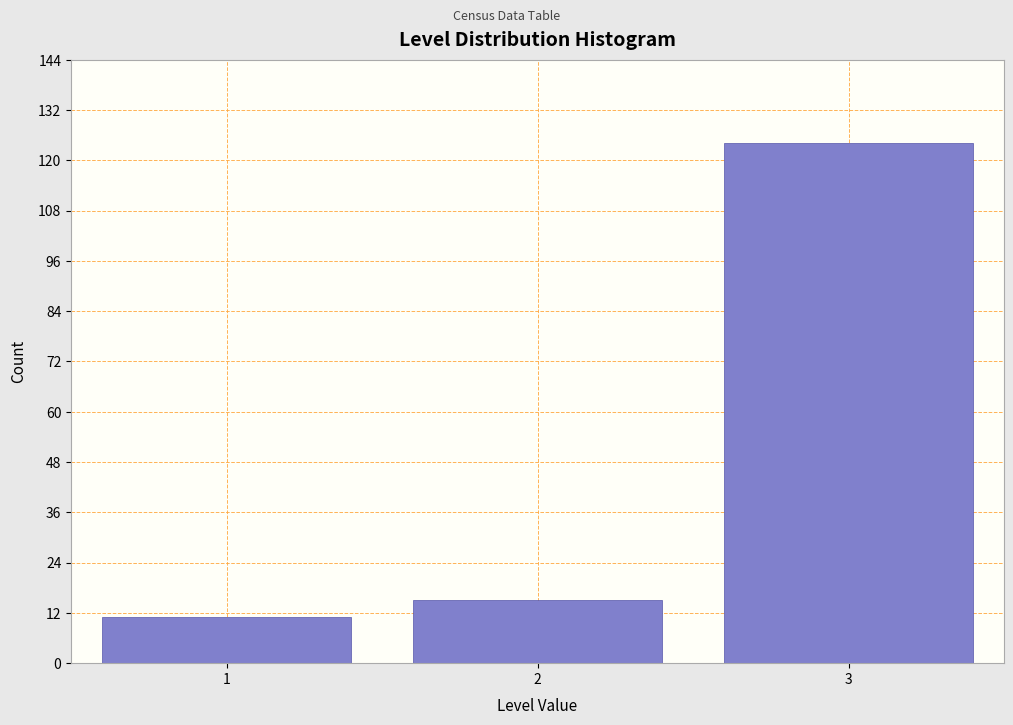

Reading left to right, transcribe this chart: for each bar, give the range it covers on the x-axis and its height. The values are not printed on the chart, so give them approximately, as read against the axis.

0.5 to 1.5: 12
1.5 to 2.5: 16
2.5 to 3.5: 124